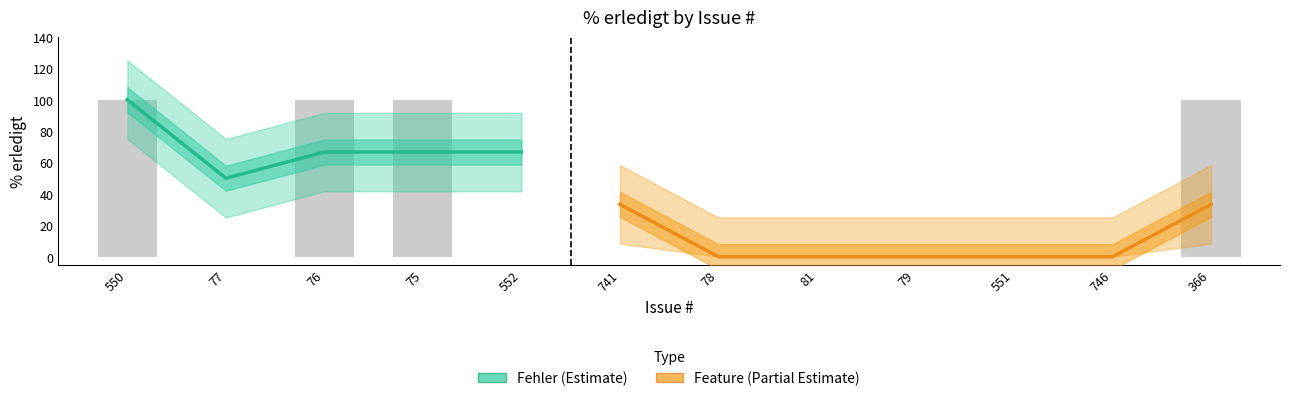

Which category has the lowest value across all series?

77